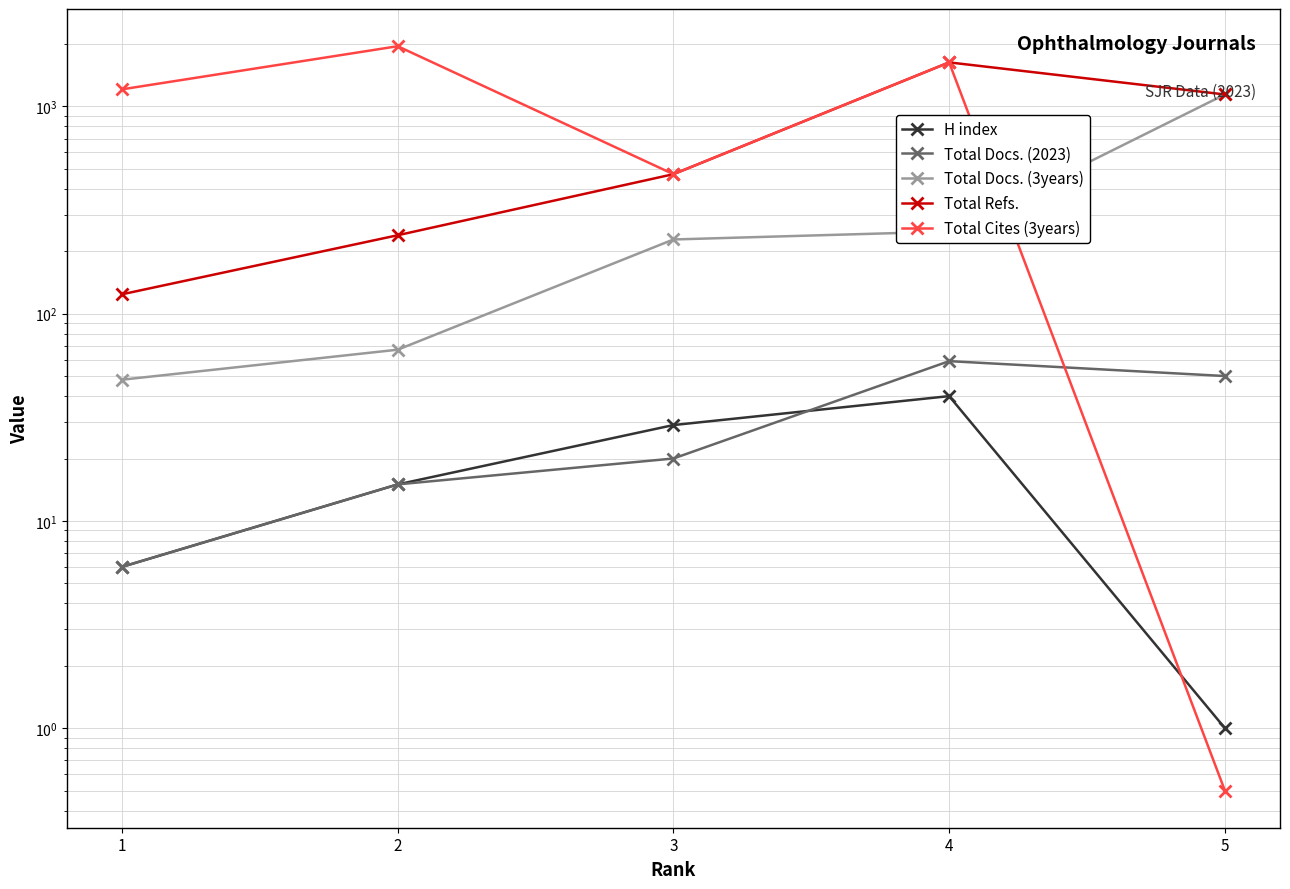

What is the difference between the second highest and minimum values in the Total Docs. (3years) series?

201.0